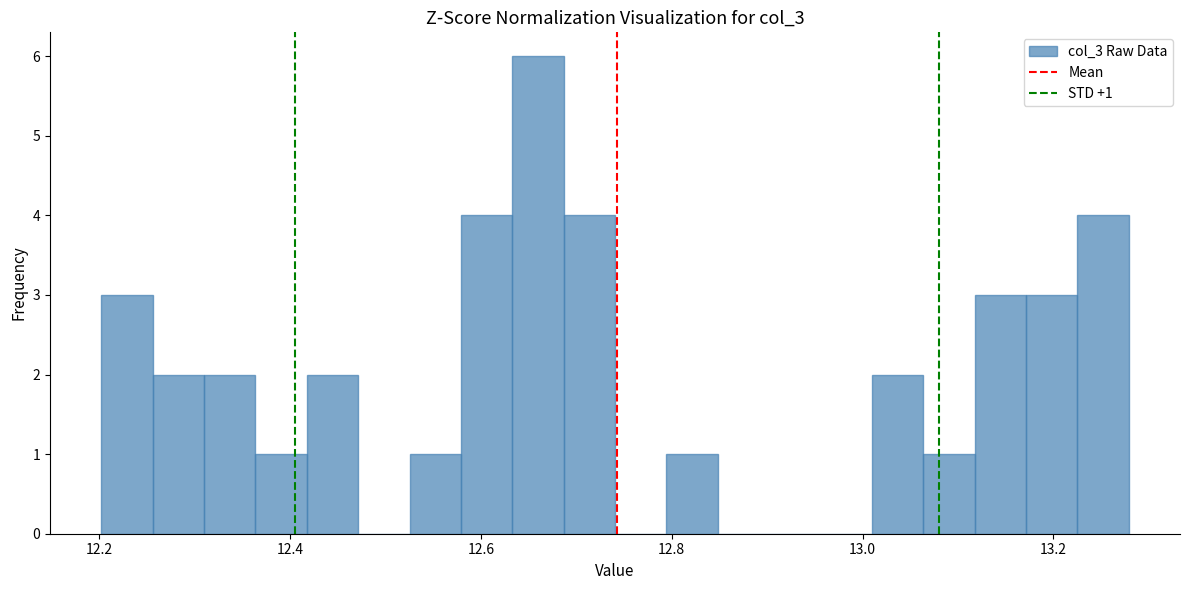

Around what value on the x-axis is the tallest bar? Give the approximate position of its centre, as read against the axis.

12.66